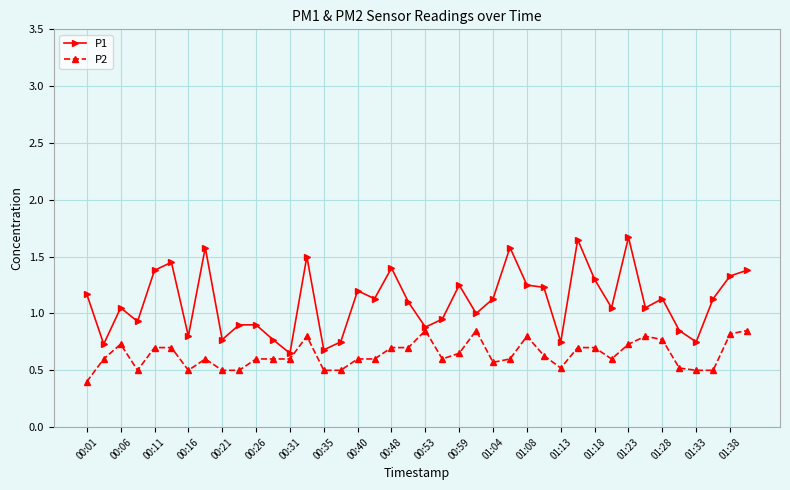

Which series has the largest range (max minus min)?

P1